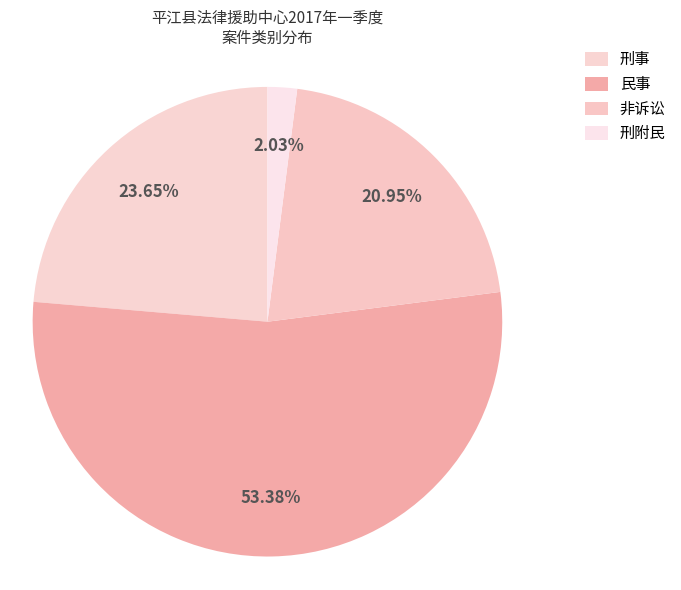

To the nearest percent, what percentage of the pie is 刑事?

24%